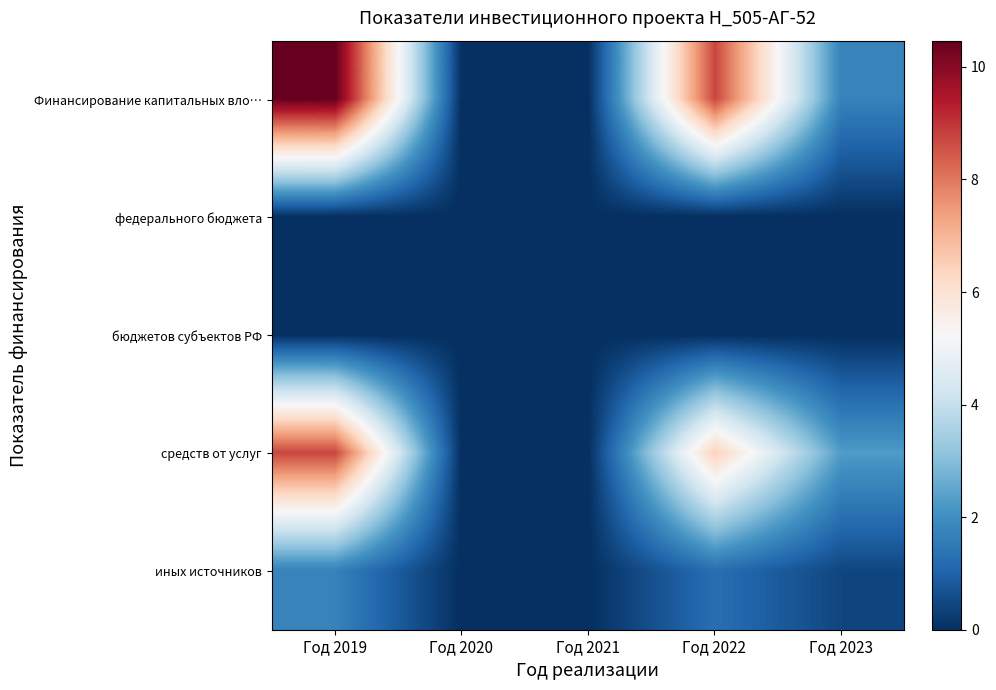

Which has a higher value, Год 2023 or Год 2021?

Год 2023